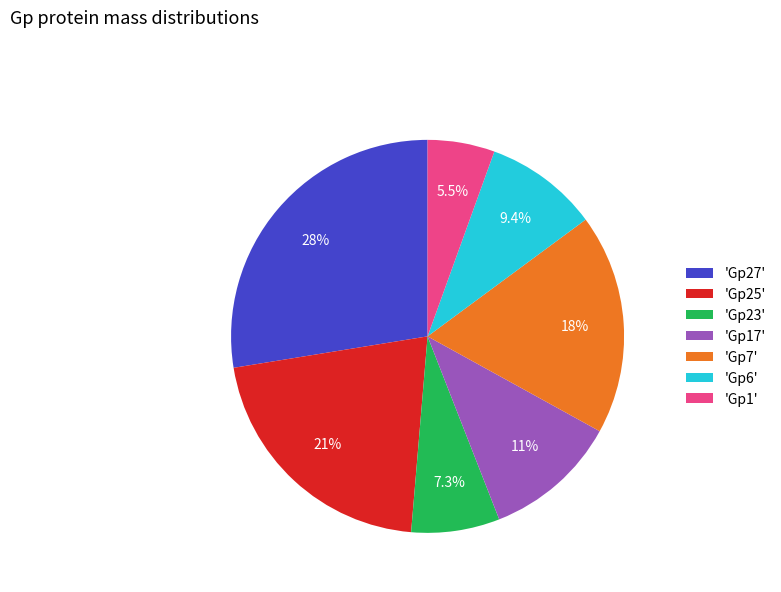

Which slice is the largest?

'Gp27'